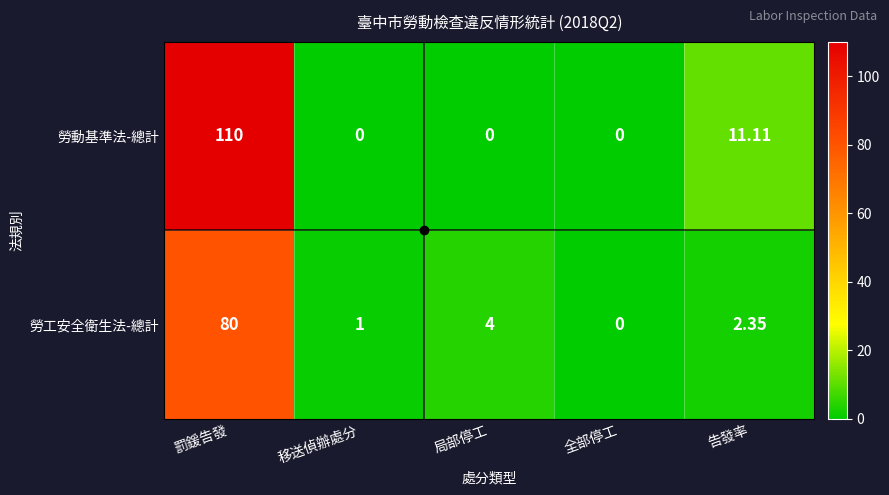

Which series has the largest total across all categories?

勞動基準法-總計